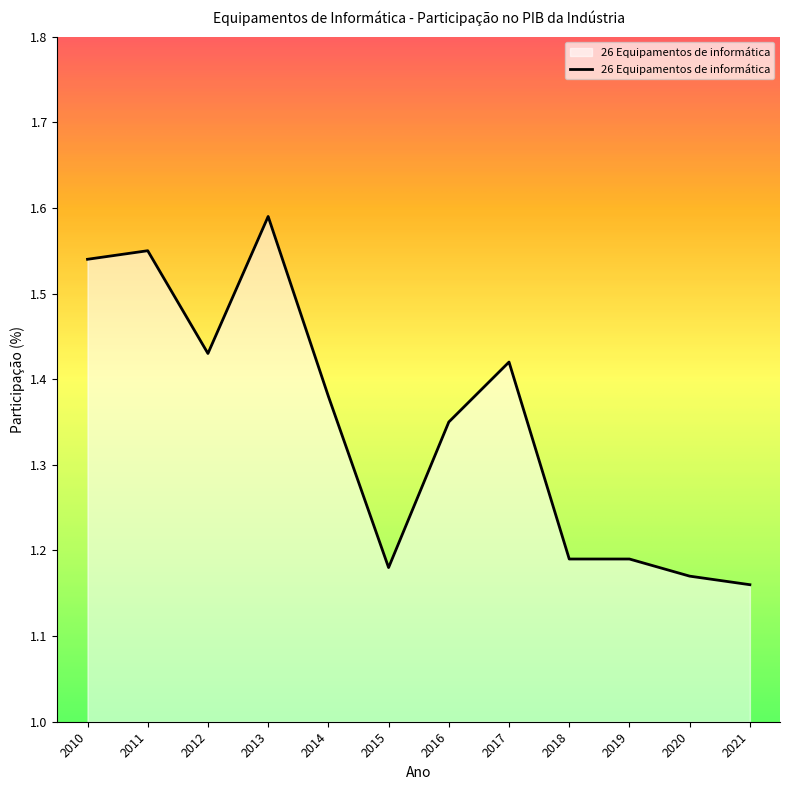

What is the difference between the maximum and second lowest values?

0.4